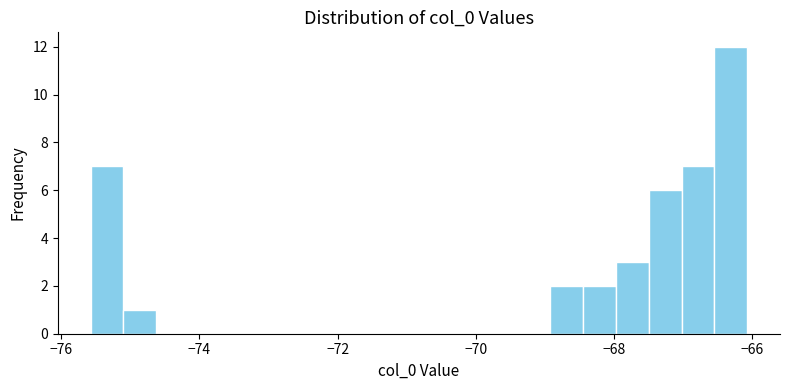

Around what value on the x-axis is the tallest bar? Give the approximate position of its centre, as read against the axis.

-66.4